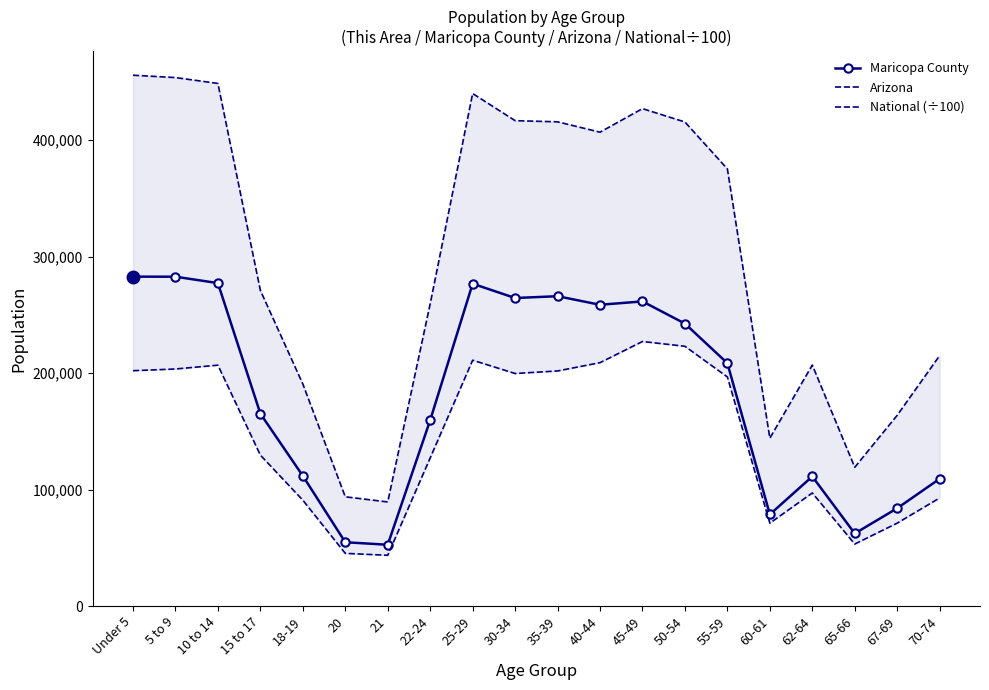

What is the sum of the Maricopa County values at 20 and 45-49?

316256